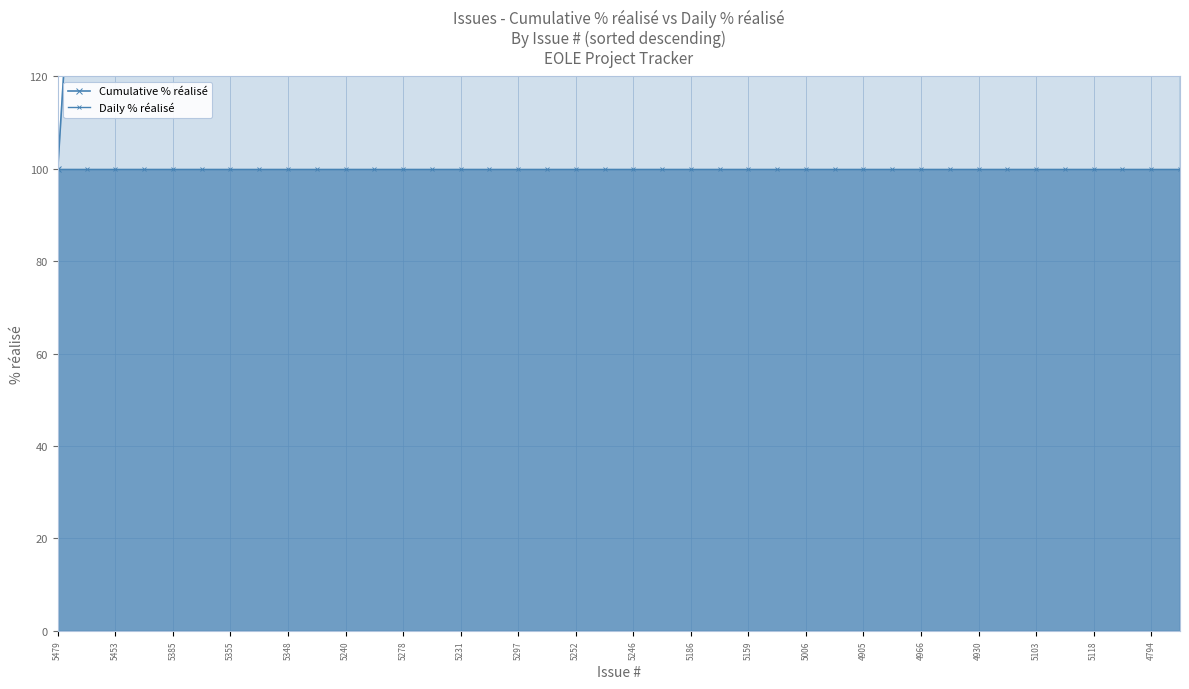

What is the maximum value shown in the chart?

4000